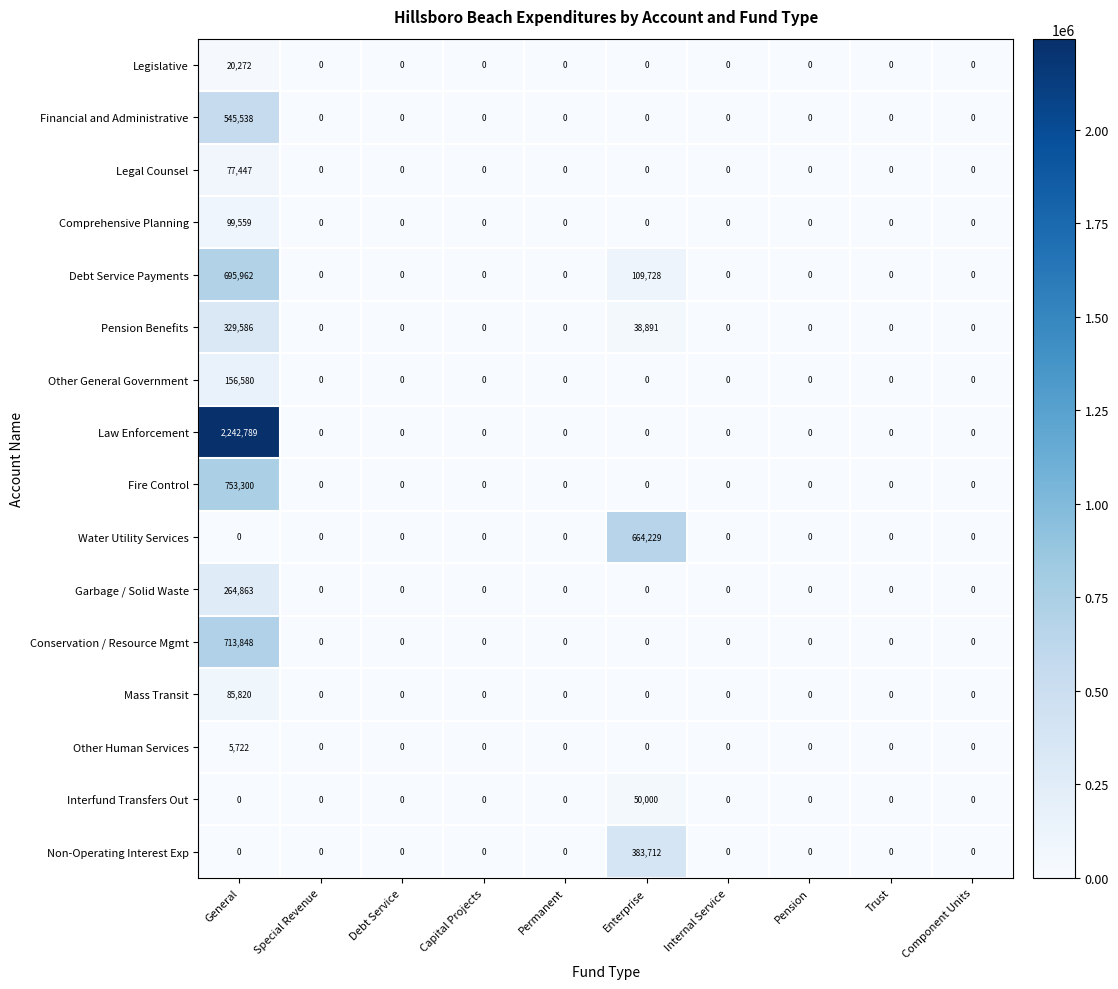

List the series in order of their peak value, lowest first.

Other Human Services, Legislative, Interfund Transfers Out, Legal Counsel, Mass Transit, Comprehensive Planning, Other General Government, Garbage / Solid Waste, Pension Benefits, Non-Operating Interest Exp, Financial and Administrative, Water Utility Services, Debt Service Payments, Conservation / Resource Mgmt, Fire Control, Law Enforcement